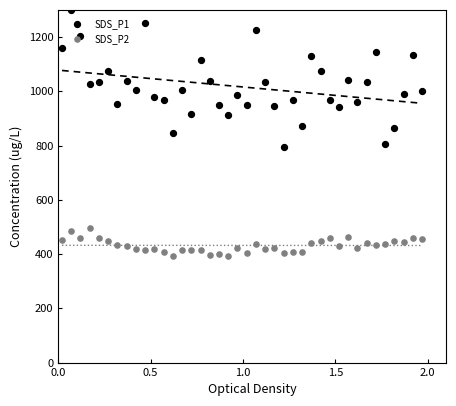

At how many categories does at least one series exceed 1171?

4